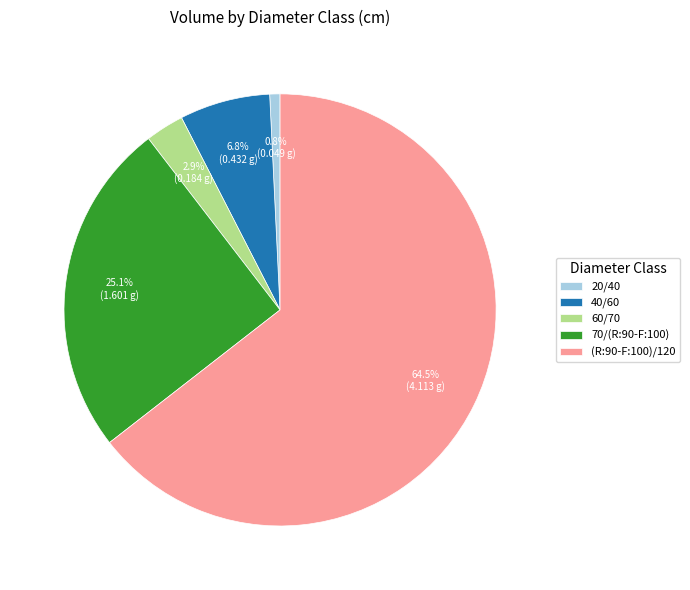

Approximately how many times larger is the value at 40/60 compared to (R:90-F:100)/120?

0.1